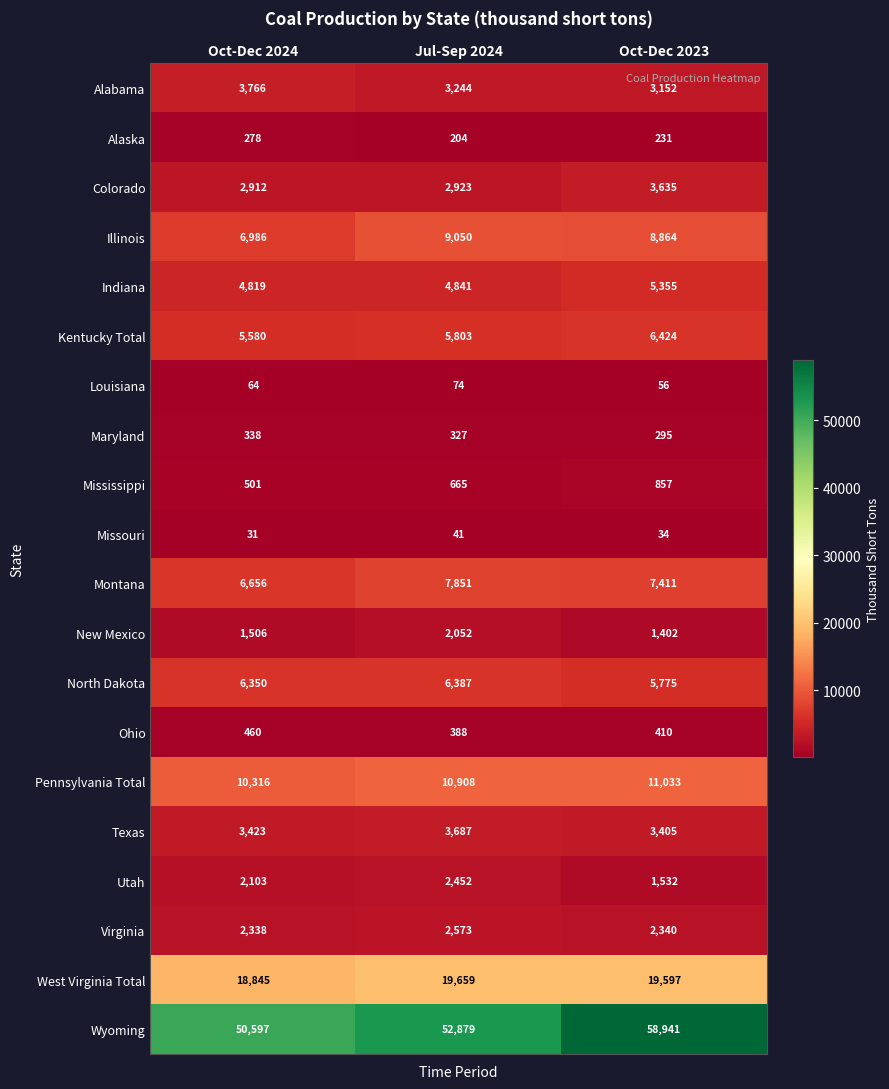

Between Oct-Dec 2024 and Jul-Sep 2024, which series saw the biggest shift?

Wyoming